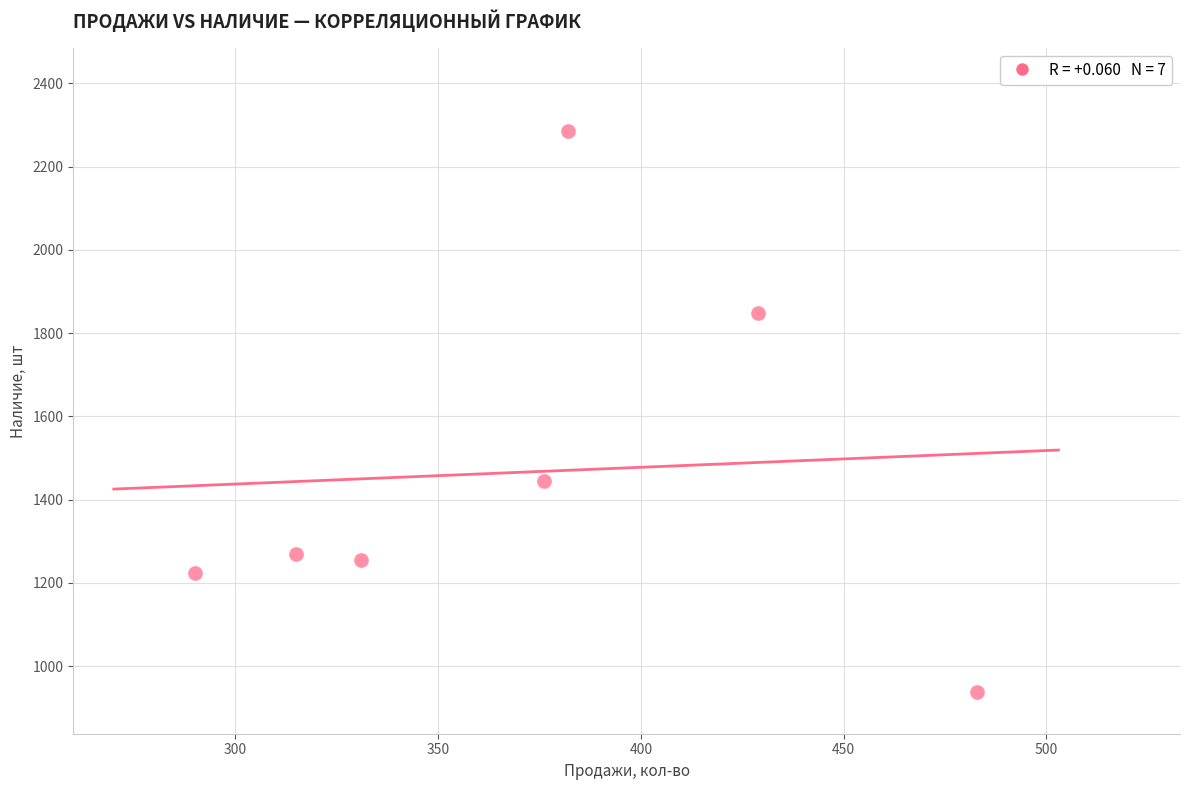

What Y value in the scatter plot is closest to 1611?

1446